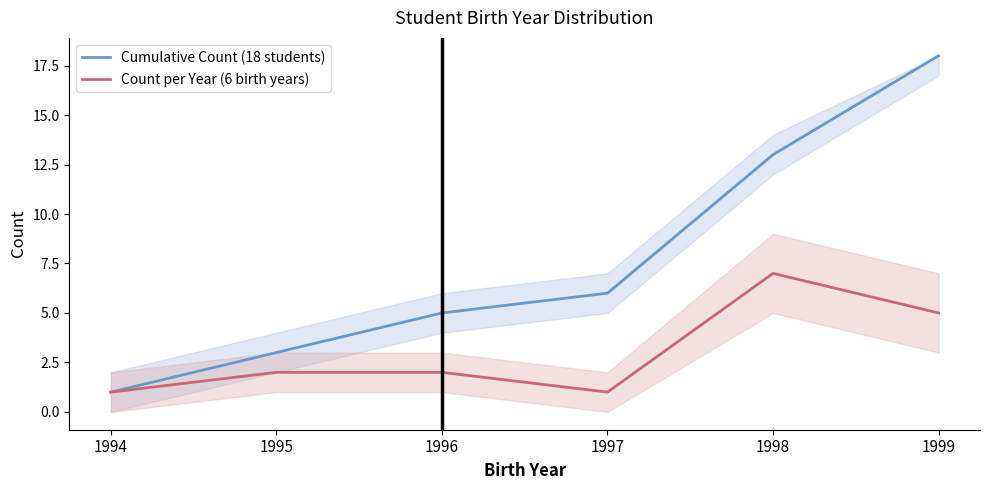

True or false: Count per Year (6 birth years) has more than 0 points higher than both neighbors.

True